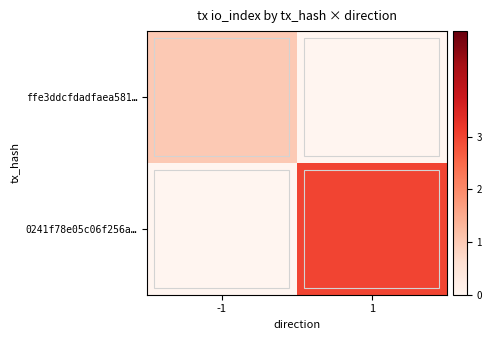

At how many categories does at least one series exceed 2?

1